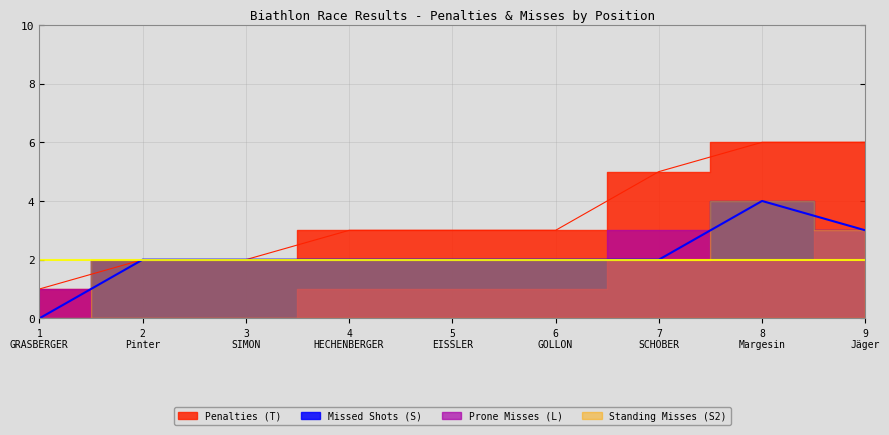

Between 4
HECHENBERGER and 8
Margesin, which is larger?

8
Margesin